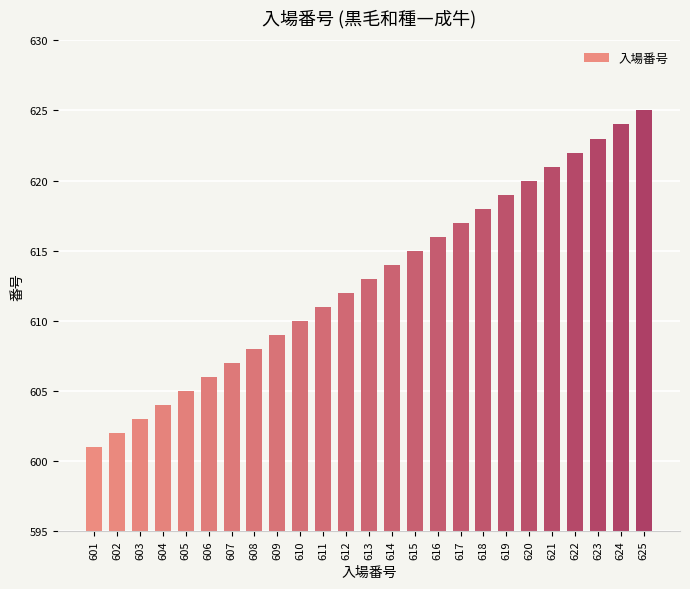

Between 624 and 625, which is larger?

625